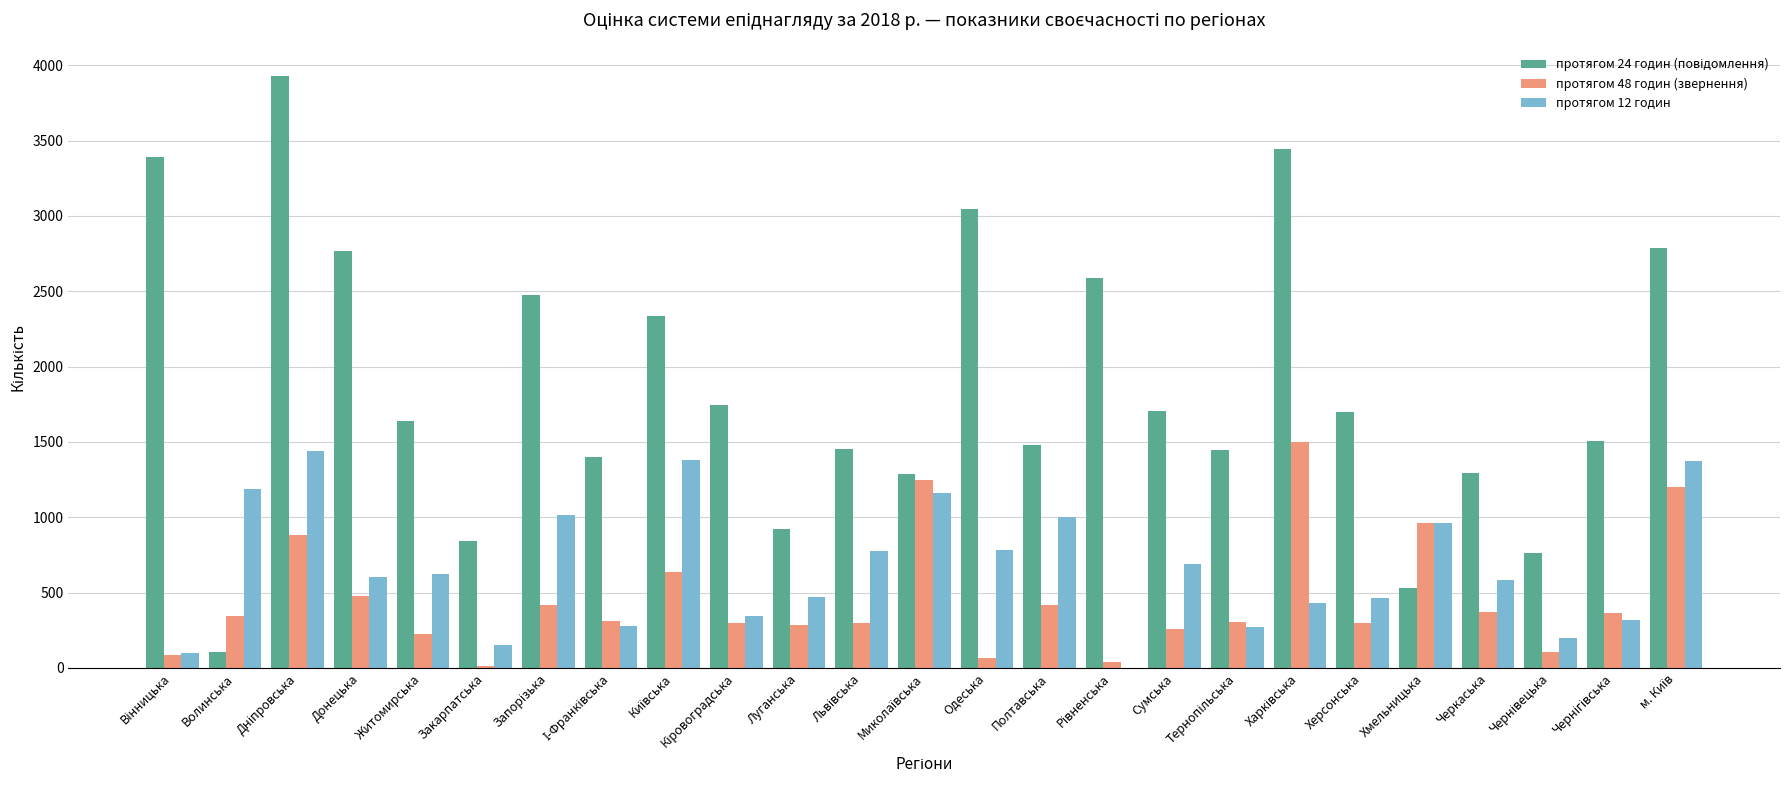

What is the sum of all протягом 12 годин values?

16615